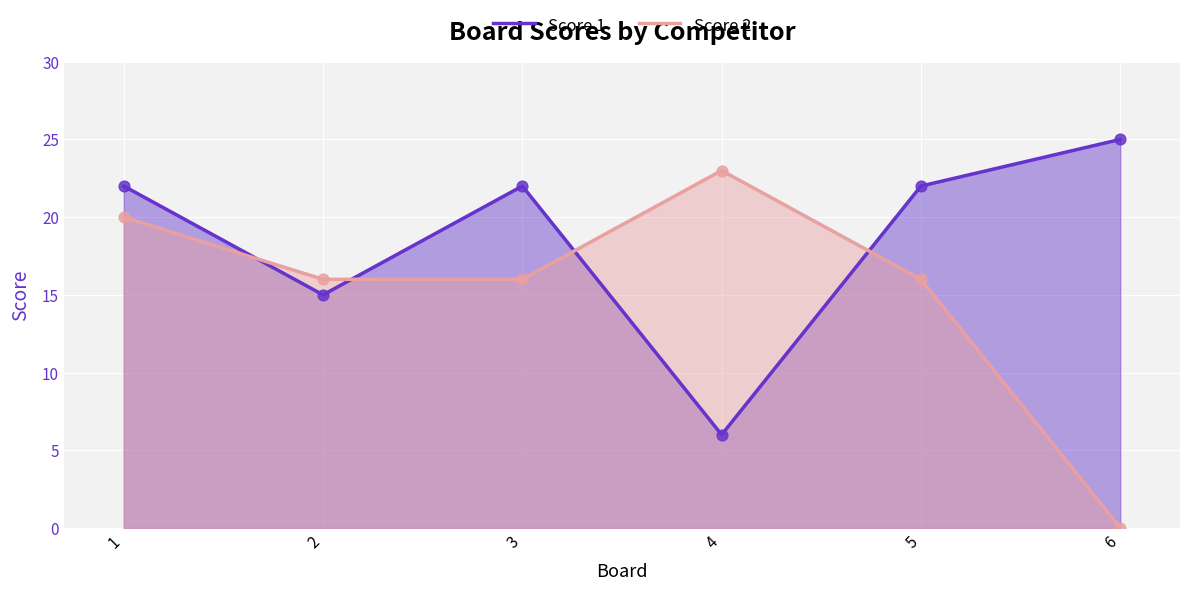

At how many categories does at least one series exceed 15?

6